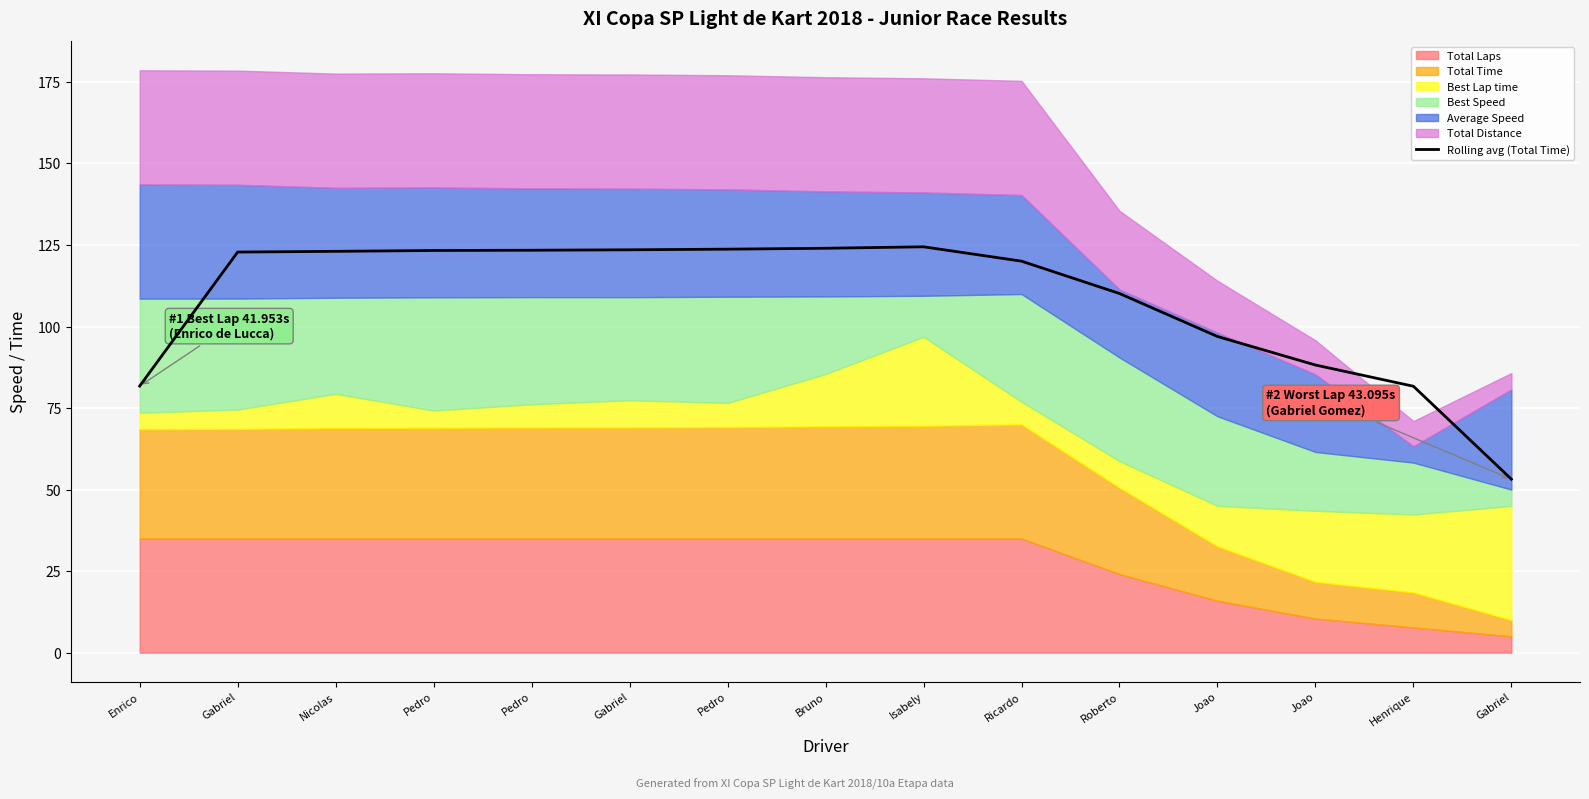

Reading right to left, transcribe all the data shown in this chart.

53.2	81.7	88.2	96.9	110.1	120.0	124.4	124.0	123.7	123.5	123.4	123.3	123.0	122.8	81.7